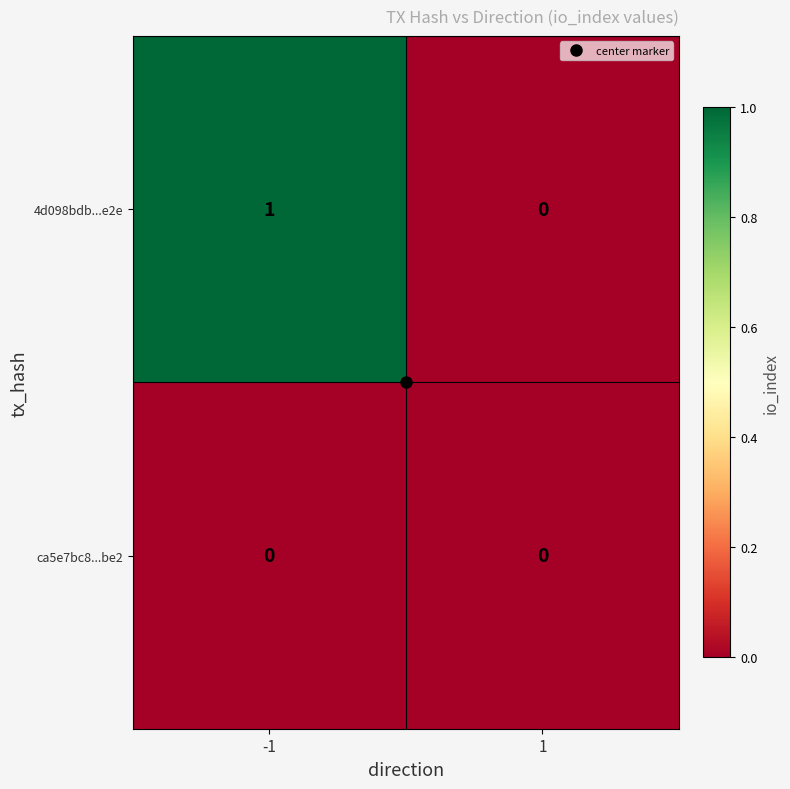

Which series has the largest total across all categories?

4d098bdb...e2e